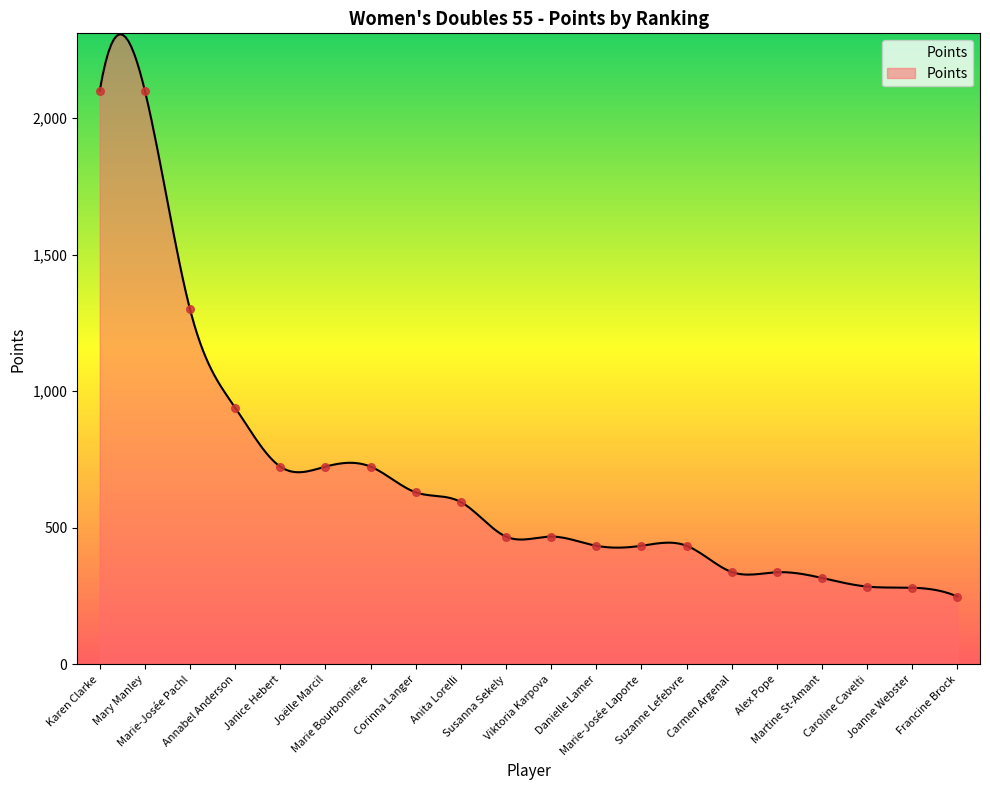

Between Caroline Cavelti and Anita Lorelli, which is larger?

Anita Lorelli